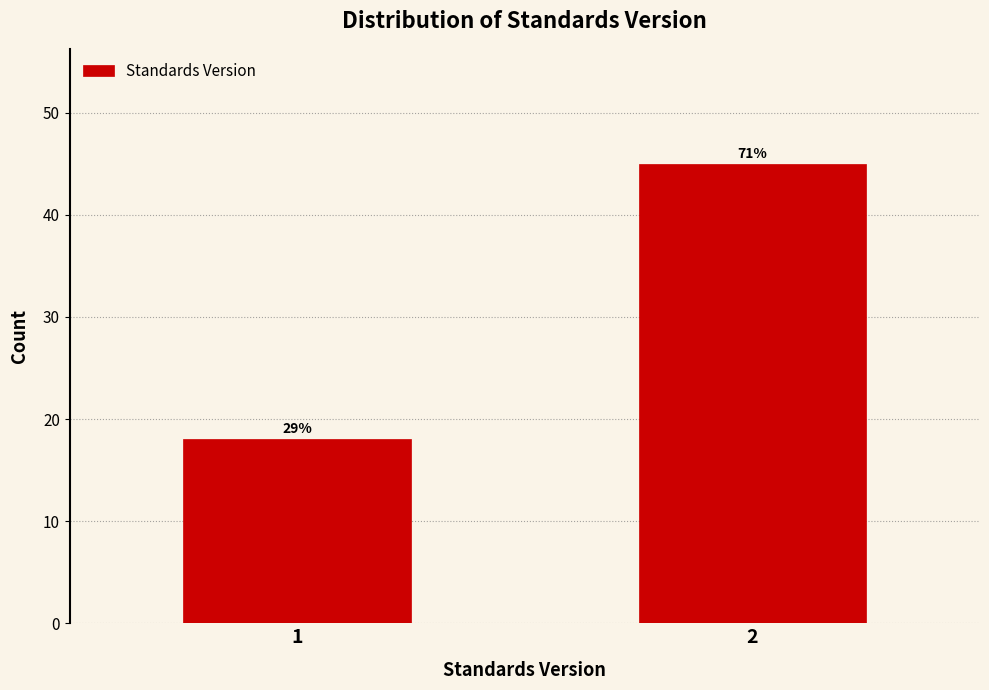

Are the bars horizontal?

No